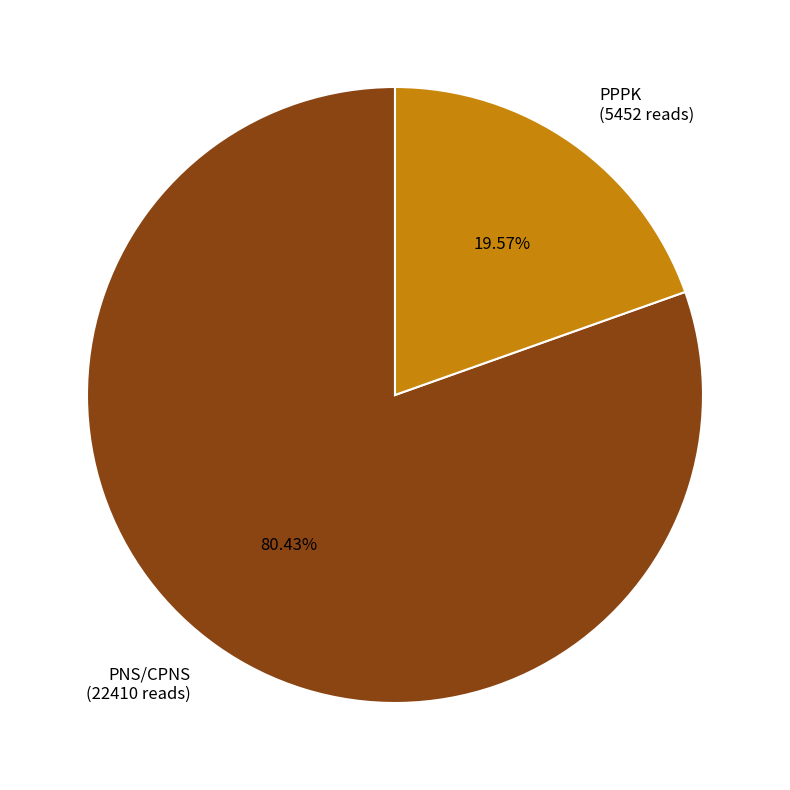

What percentage is NOT represented by PPPK?

80.4%